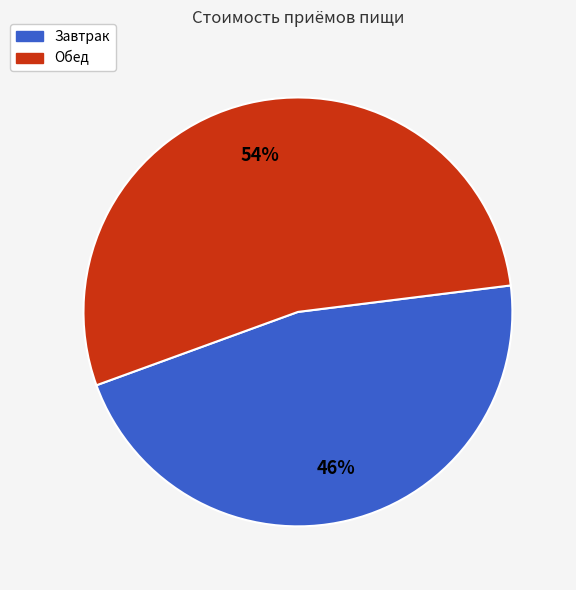

What is the smallest slice in the pie chart?

Завтрак